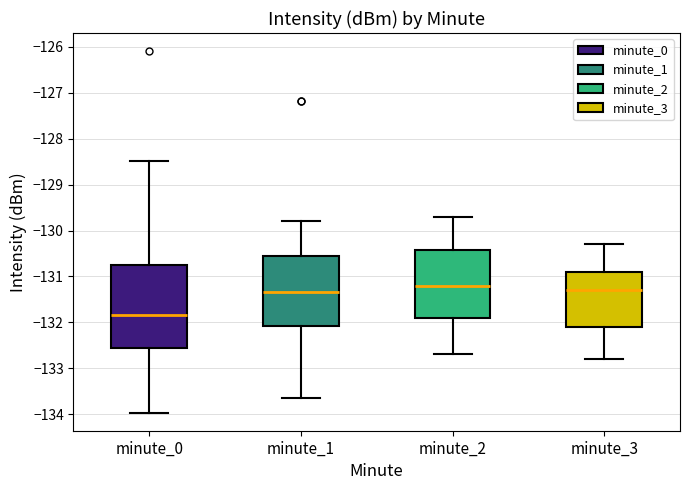

Reading left to right, transcribe this box plot: for each box, give where its median line is, the range the box spans, and where its two whiskers end, as read against the y-axis. The values are not printed on the chart, so give them approximately, as read against the axis.

minute_0: median -131.8, box -132.6 to -130.7, whiskers -134.0 to -128.5
minute_1: median -131.3, box -132.1 to -130.5, whiskers -133.7 to -129.8
minute_2: median -131.2, box -131.9 to -130.4, whiskers -132.7 to -129.7
minute_3: median -131.3, box -132.1 to -130.9, whiskers -132.8 to -130.3